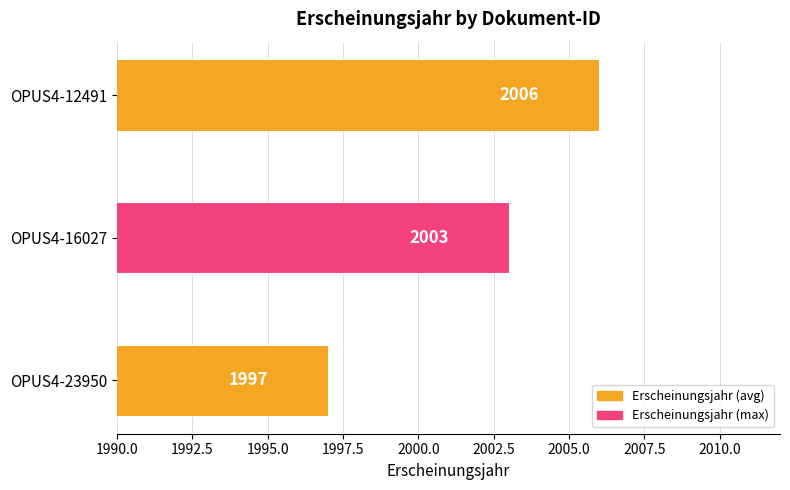

How many data points does each series have?

3